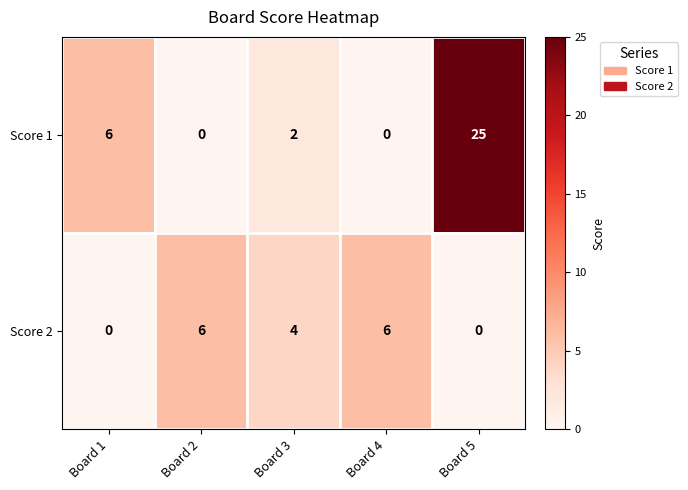

The Score 1 series shows 0 at Board 2. True or false?

True